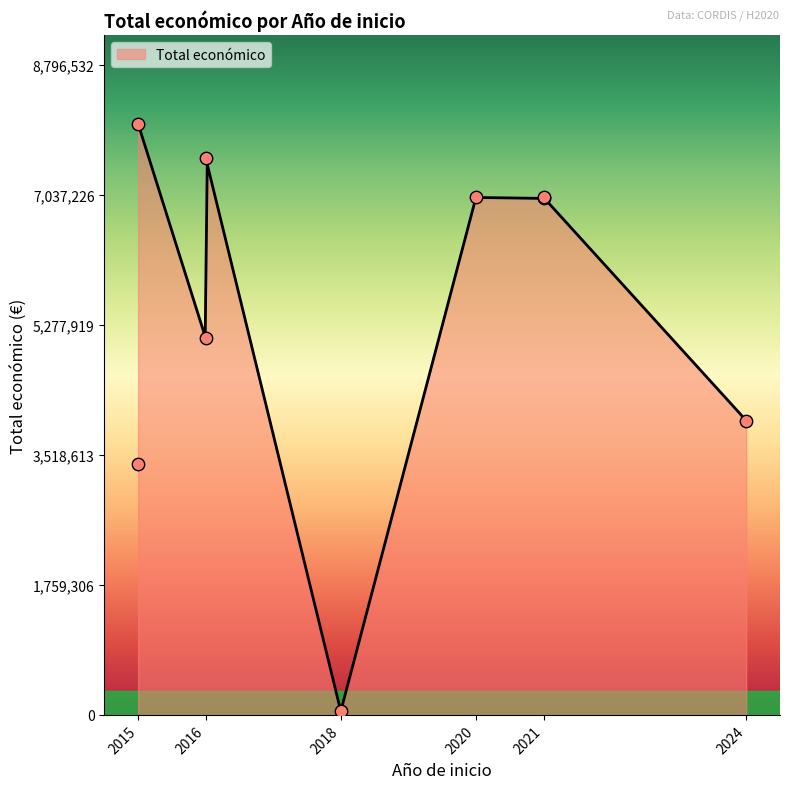

What is the change in value from 2021 to 2015?

-3590292